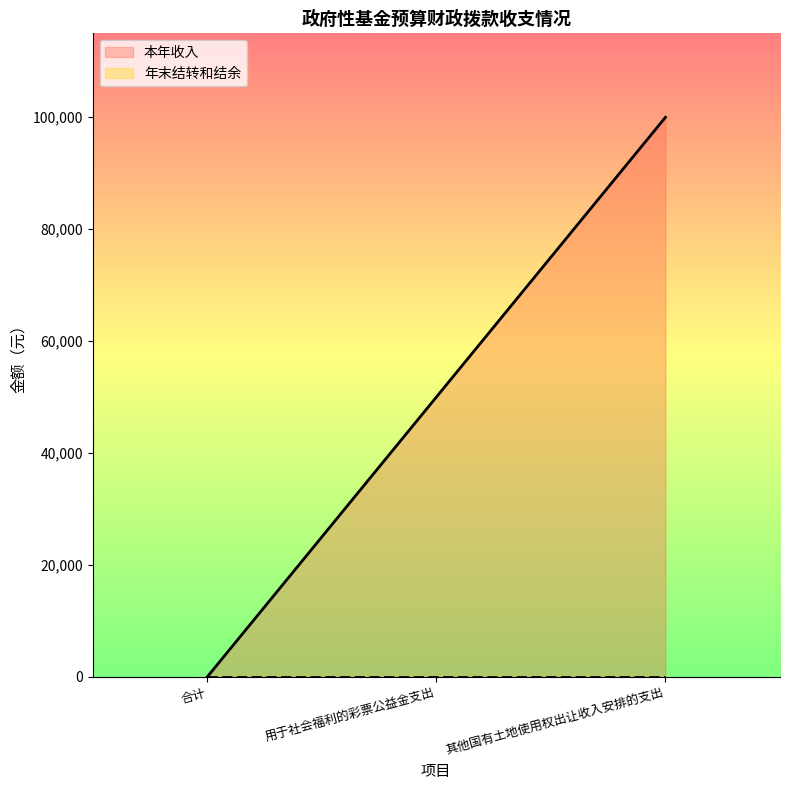

True or false: the data shows 39482 at 其他国有土地使用权出让收入安排的支出.

False